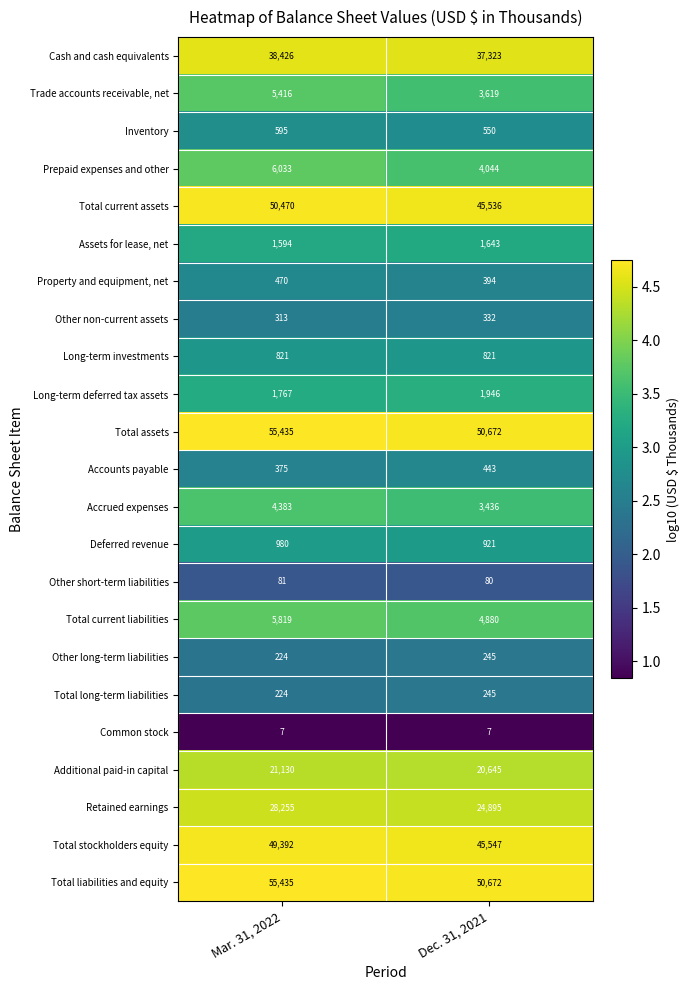

Which series changed the most between Mar. 31, 2022 and Dec. 31, 2021?

Total current assets